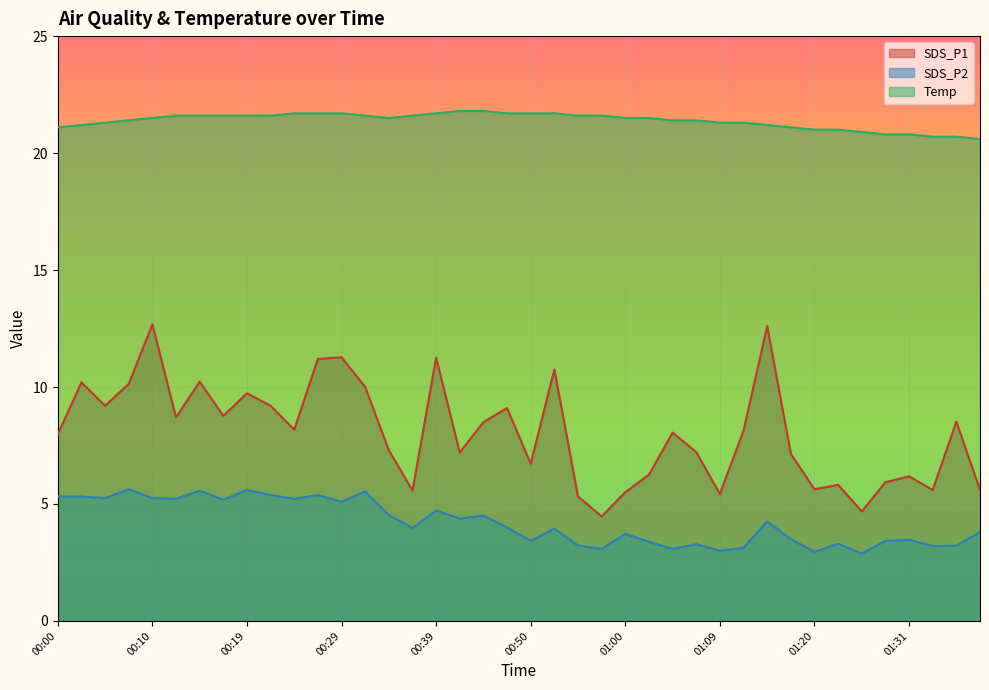

Between 00:07 and 00:57, which series saw the biggest shift?

SDS_P1